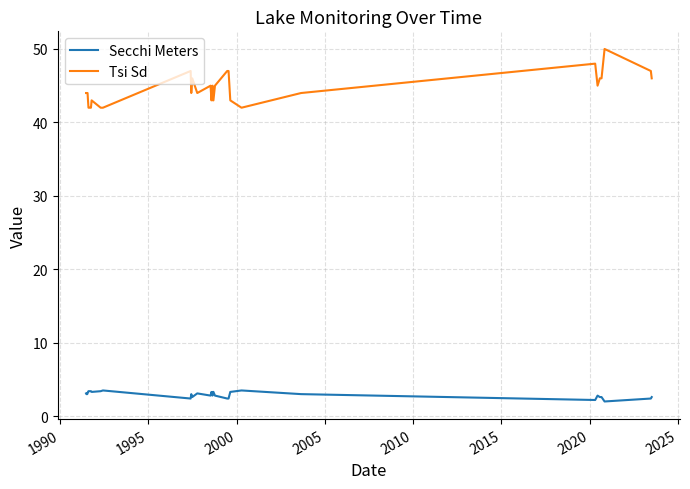

Which series has the largest range (max minus min)?

Tsi Sd